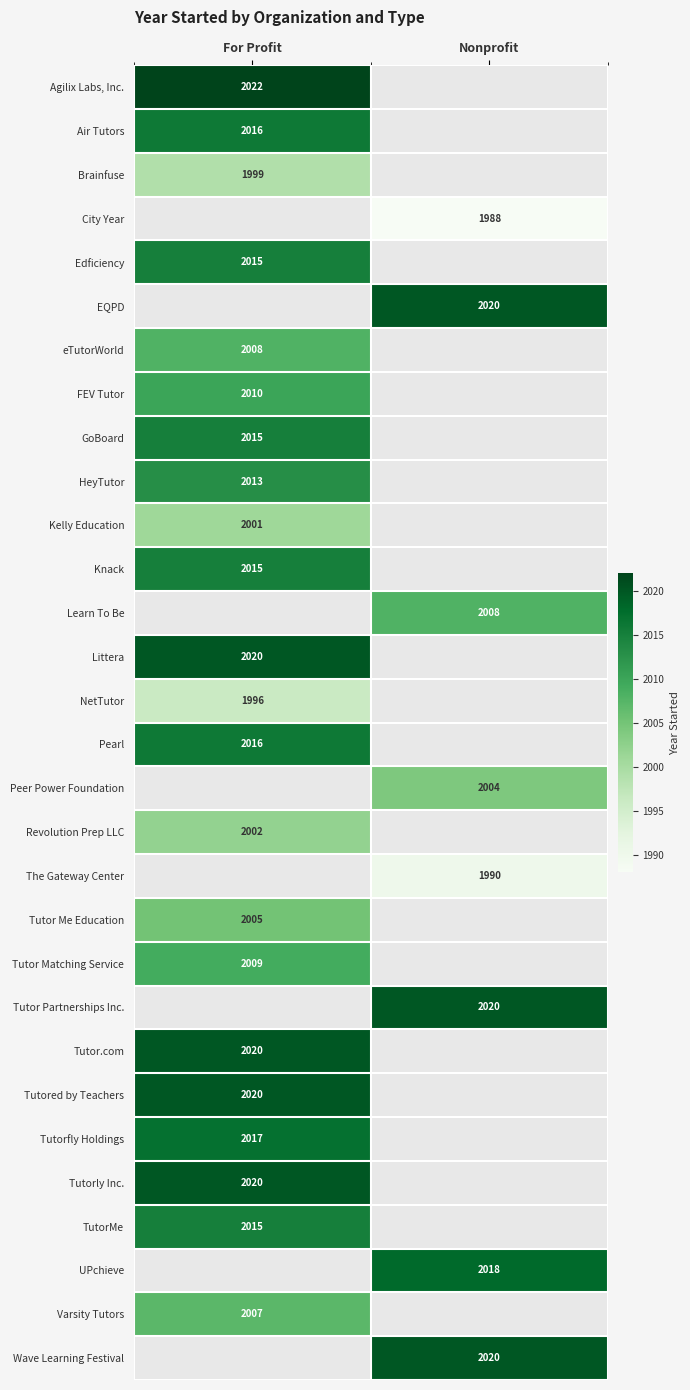

The Tutor Matching Service series shows 2009 at For Profit. True or false?

True